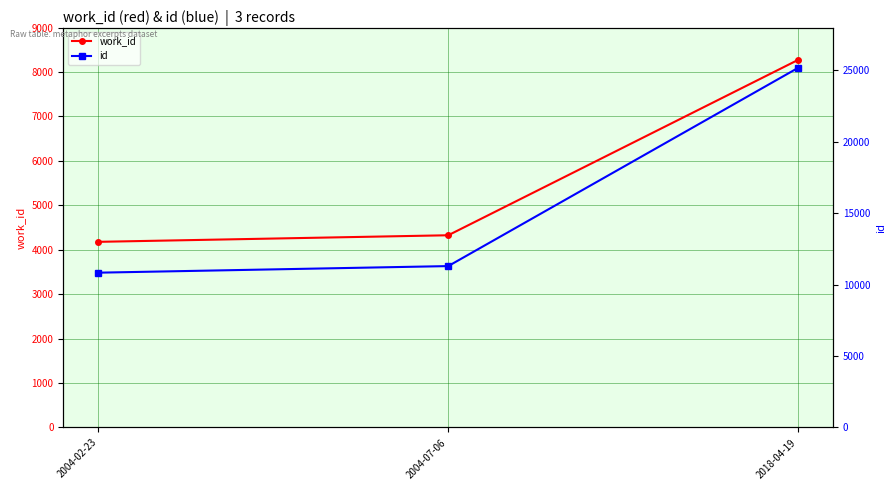

Which series has the widest spread of values?

id